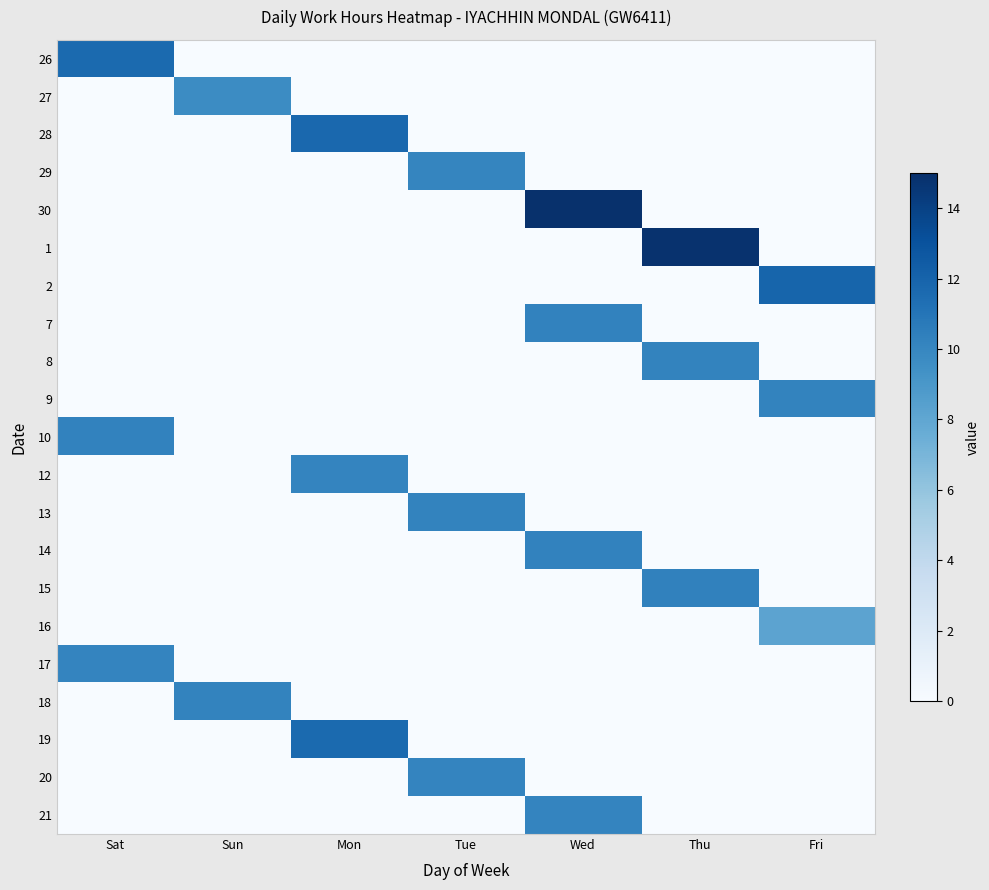

Reading right to left, extract all data points from this chart.

26: Fri=0.0	Thu=0.0	Wed=0.0	Tue=0.0	Mon=0.0	Sun=0.0	Sat=11.7
27: Fri=0.0	Thu=0.0	Wed=0.0	Tue=0.0	Mon=0.0	Sun=9.7	Sat=0.0
28: Fri=0.0	Thu=0.0	Wed=0.0	Tue=0.0	Mon=11.7	Sun=0.0	Sat=0.0
29: Fri=0.0	Thu=0.0	Wed=0.0	Tue=10.0	Mon=0.0	Sun=0.0	Sat=0.0
30: Fri=0.0	Thu=0.0	Wed=14.9	Tue=0.0	Mon=0.0	Sun=0.0	Sat=0.0
1: Fri=0.0	Thu=14.9	Wed=0.0	Tue=0.0	Mon=0.0	Sun=0.0	Sat=0.0
2: Fri=11.9	Thu=0.0	Wed=0.0	Tue=0.0	Mon=0.0	Sun=0.0	Sat=0.0
7: Fri=0.0	Thu=0.0	Wed=10.2	Tue=0.0	Mon=0.0	Sun=0.0	Sat=0.0
8: Fri=0.0	Thu=10.2	Wed=0.0	Tue=0.0	Mon=0.0	Sun=0.0	Sat=0.0
9: Fri=10.2	Thu=0.0	Wed=0.0	Tue=0.0	Mon=0.0	Sun=0.0	Sat=0.0
10: Fri=0.0	Thu=0.0	Wed=0.0	Tue=0.0	Mon=0.0	Sun=0.0	Sat=10.2
12: Fri=0.0	Thu=0.0	Wed=0.0	Tue=0.0	Mon=10.1	Sun=0.0	Sat=0.0
13: Fri=0.0	Thu=0.0	Wed=0.0	Tue=10.2	Mon=0.0	Sun=0.0	Sat=0.0
14: Fri=0.0	Thu=0.0	Wed=10.2	Tue=0.0	Mon=0.0	Sun=0.0	Sat=0.0
15: Fri=0.0	Thu=10.3	Wed=0.0	Tue=0.0	Mon=0.0	Sun=0.0	Sat=0.0
16: Fri=8.2	Thu=0.0	Wed=0.0	Tue=0.0	Mon=0.0	Sun=0.0	Sat=0.0
17: Fri=0.0	Thu=0.0	Wed=0.0	Tue=0.0	Mon=0.0	Sun=0.0	Sat=10.1
18: Fri=0.0	Thu=0.0	Wed=0.0	Tue=0.0	Mon=0.0	Sun=10.2	Sat=0.0
19: Fri=0.0	Thu=0.0	Wed=0.0	Tue=0.0	Mon=11.6	Sun=0.0	Sat=0.0
20: Fri=0.0	Thu=0.0	Wed=0.0	Tue=10.1	Mon=0.0	Sun=0.0	Sat=0.0
21: Fri=0.0	Thu=0.0	Wed=10.1	Tue=0.0	Mon=0.0	Sun=0.0	Sat=0.0